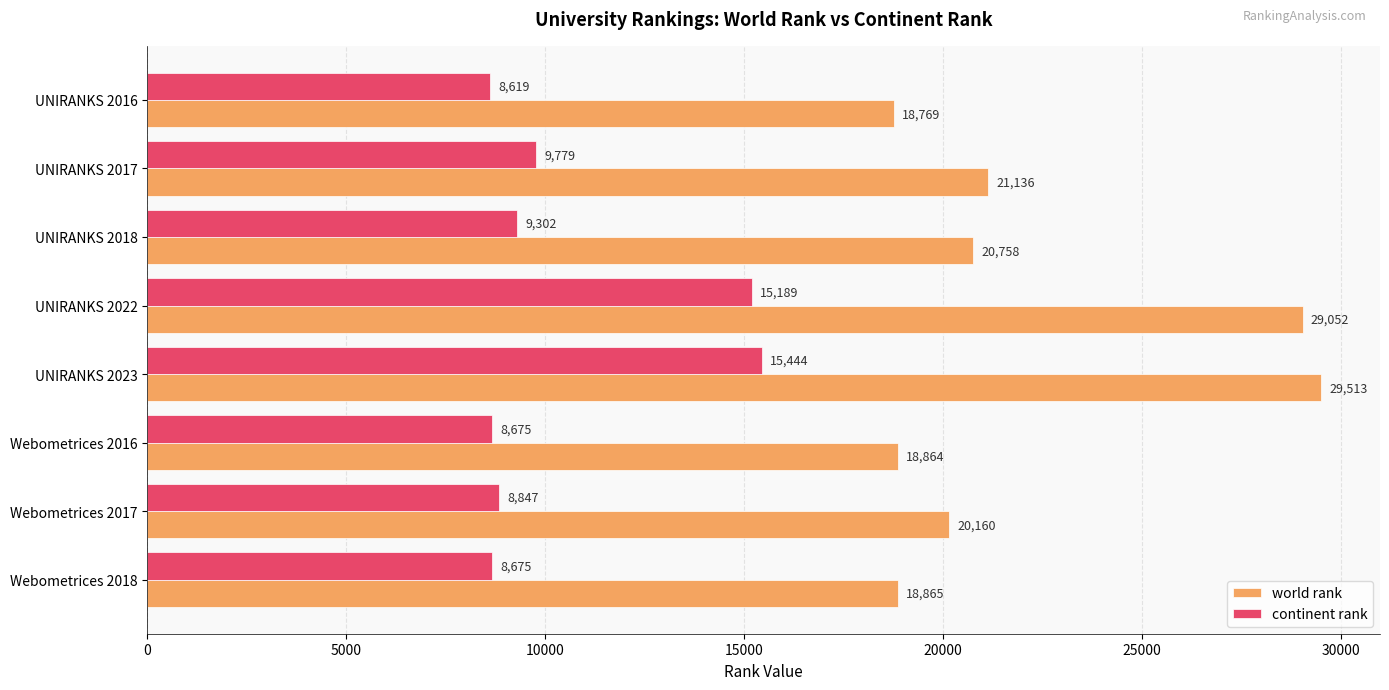

Which series has the largest total across all categories?

world rank